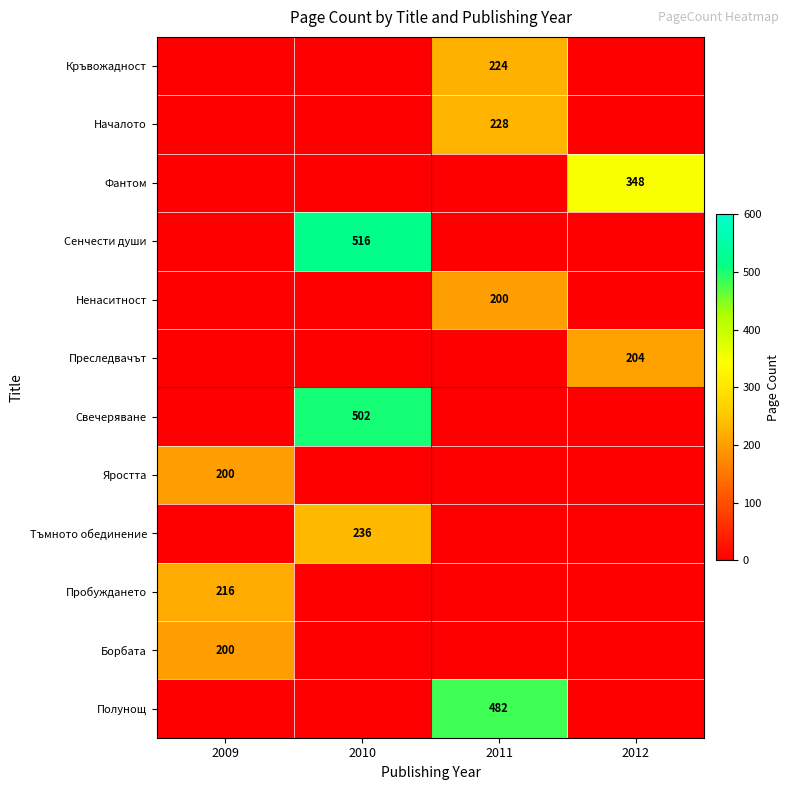

Which has a higher value, 2011 or 2010?

2011